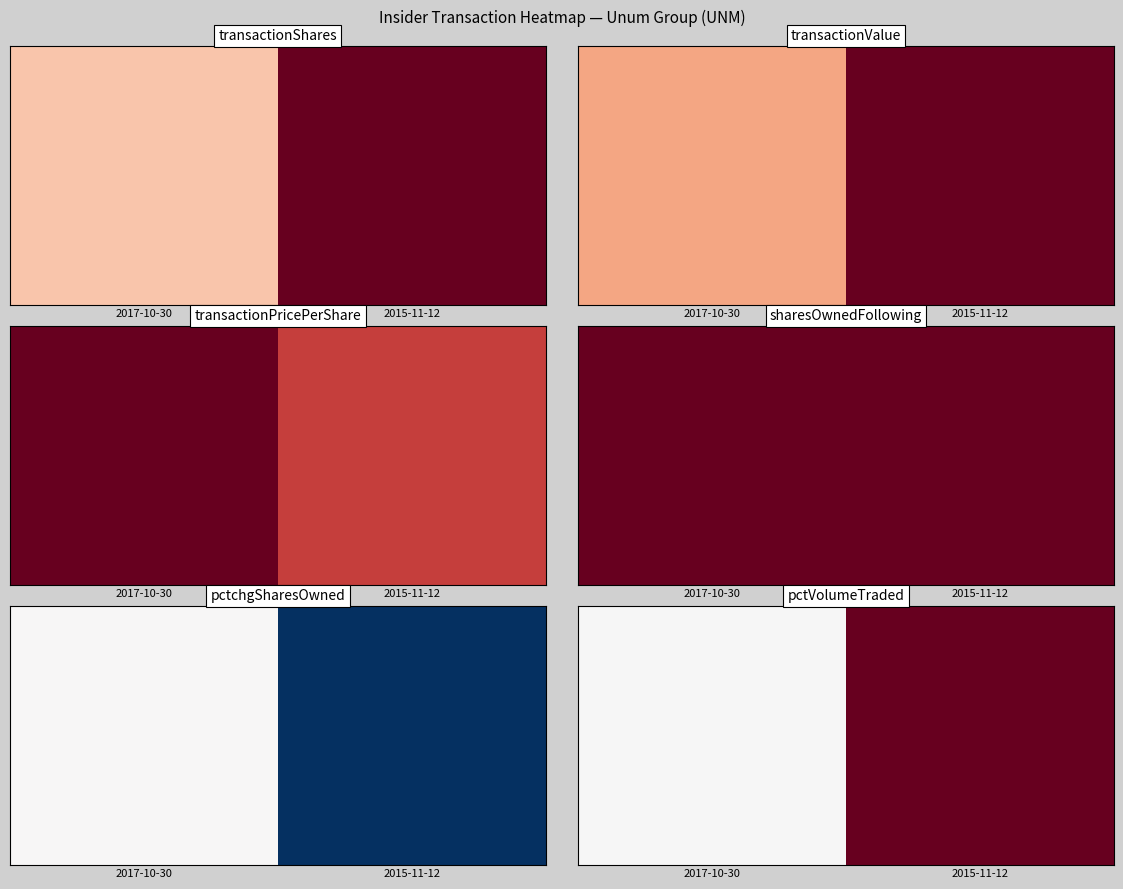

Which category has the highest value across all series?

2015-11-12